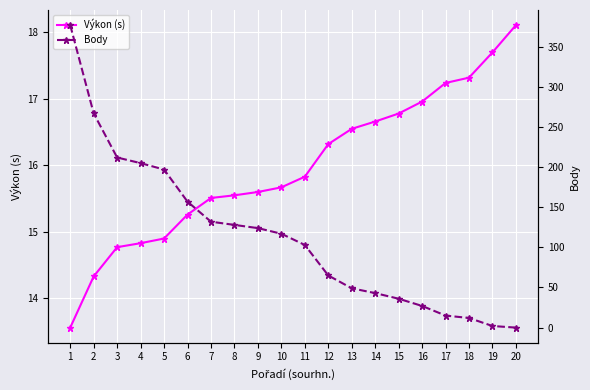

Reading left to right, list all the values displayed in this chart.

Výkon (s): 13.6	14.3	14.8	14.8	14.9	15.3	15.5	15.6	15.6	15.7	15.8	16.3	16.6	16.7	16.8	17.0	17.2	17.3	17.7	18.1
Body: 377.0	267.0	212.0	205.0	197.0	157.0	132.0	128.0	124.0	117.0	103.0	65.0	49.0	43.0	36.0	27.0	15.0	12.0	2.0	0.0